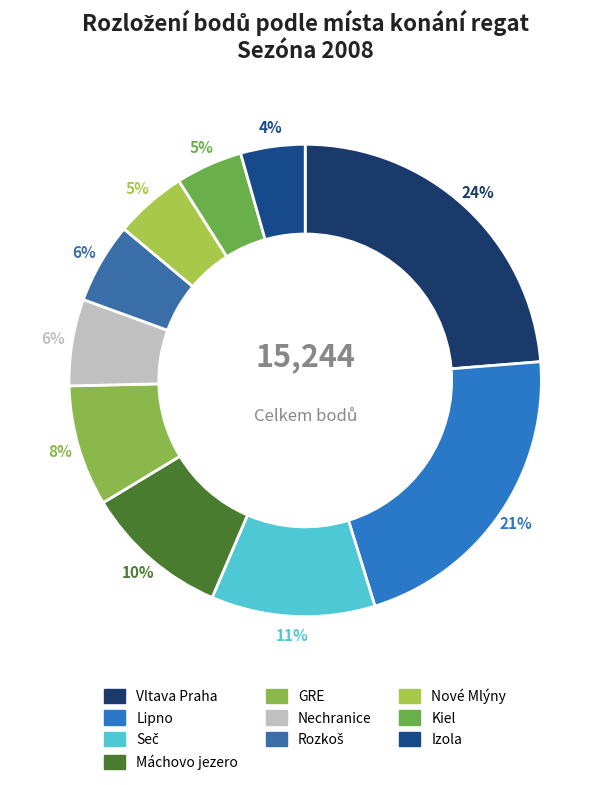

How many segments does this pie chart have?

10